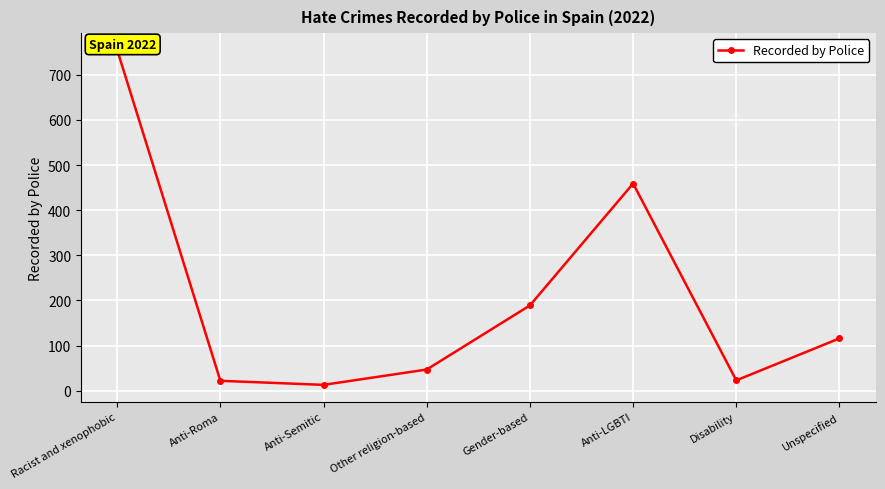

List the labels in order of value, largest first.

Racist and xenophobic, Anti-LGBTI, Gender-based, Unspecified, Other religion-based, Disability, Anti-Roma, Anti-Semitic